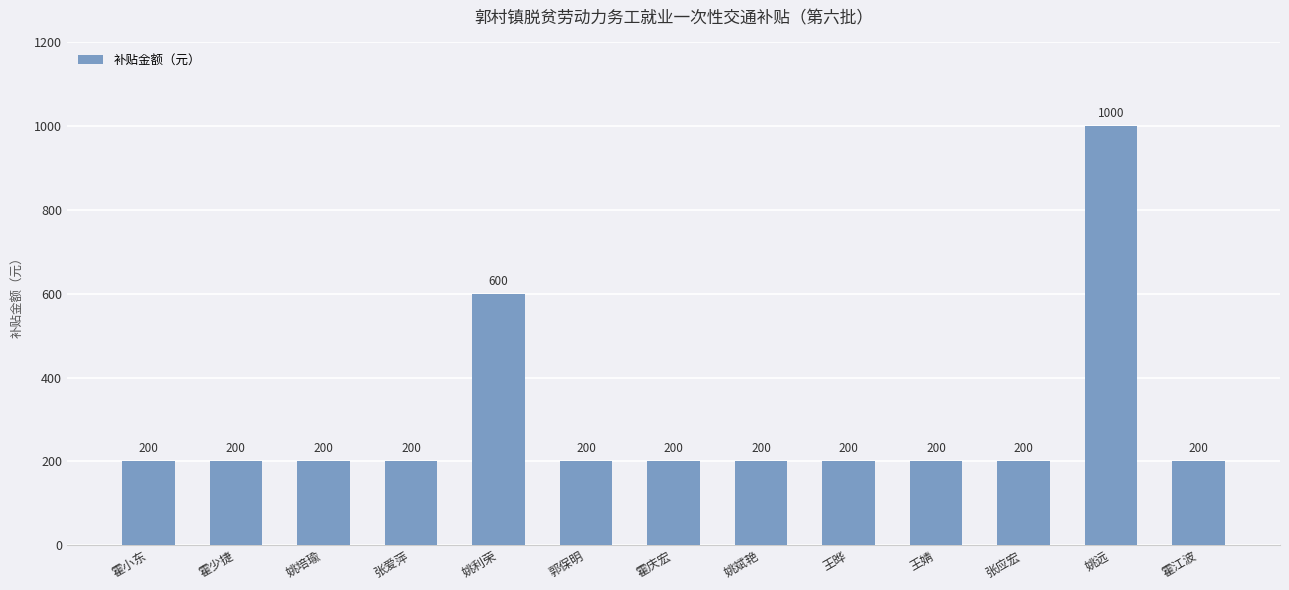

At which category does the chart reach its peak across all series?

姚远